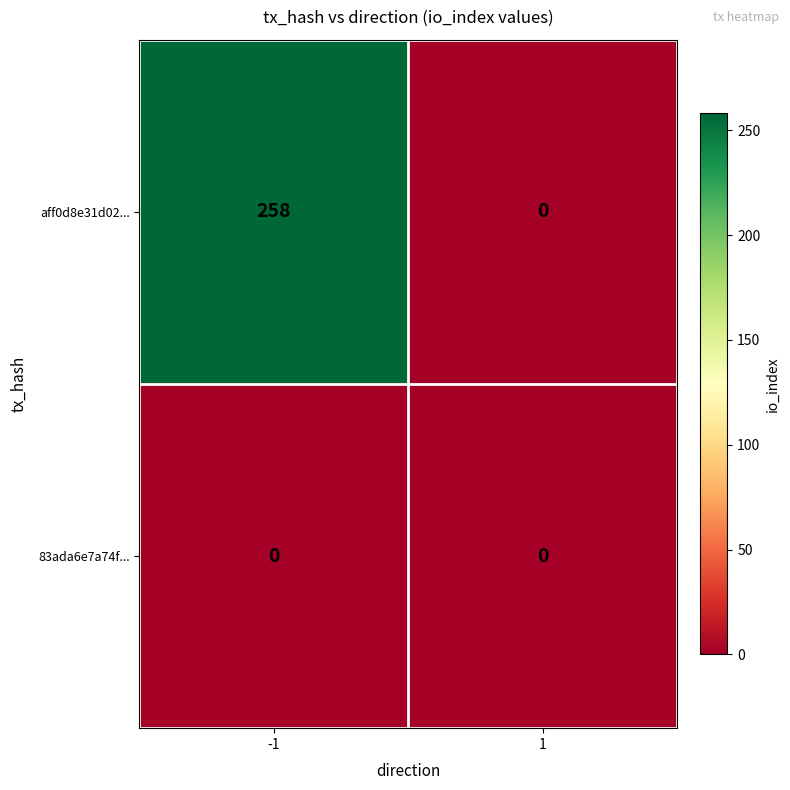

Reading right to left, transcribe all the data shown in this chart.

aff0d8e31d02...: 0	258
83ada6e7a74f...: 0	0